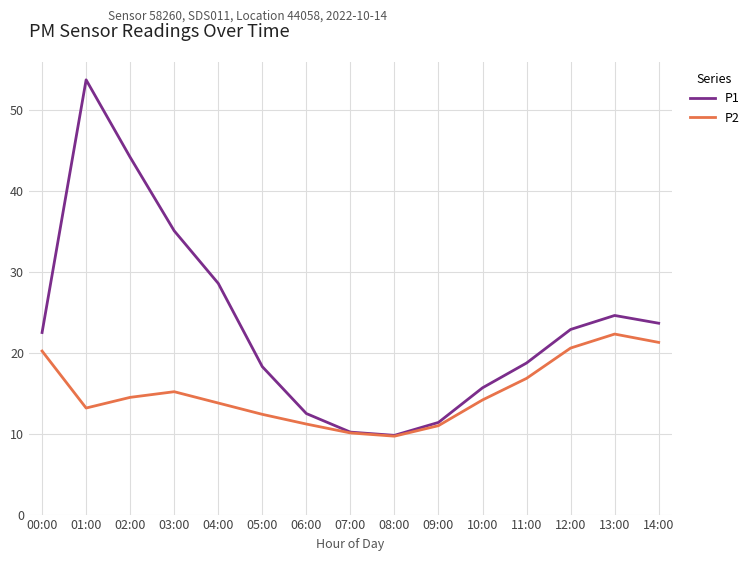

Rank the series at 12:00 from highest to lowest value.

P1, P2